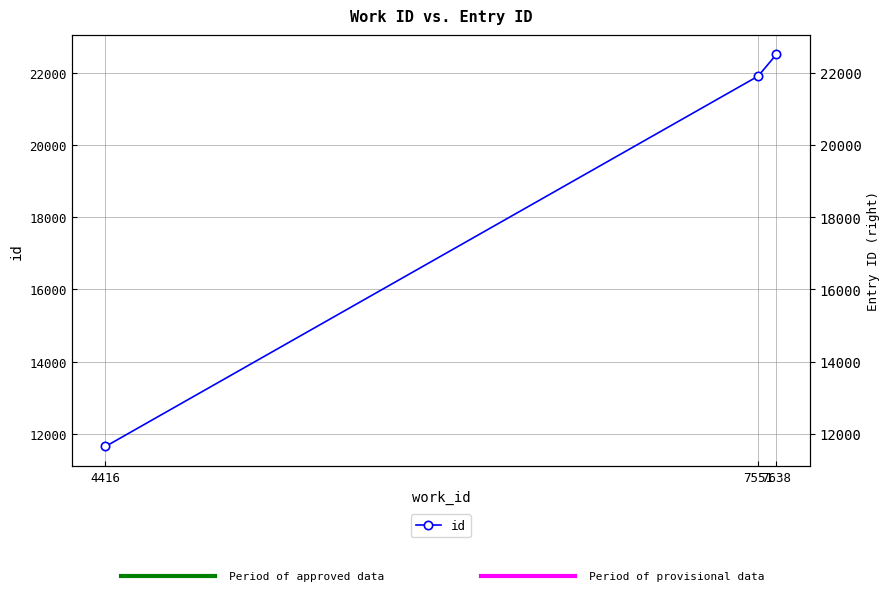

What is the value of the 1st point from the left?

11651